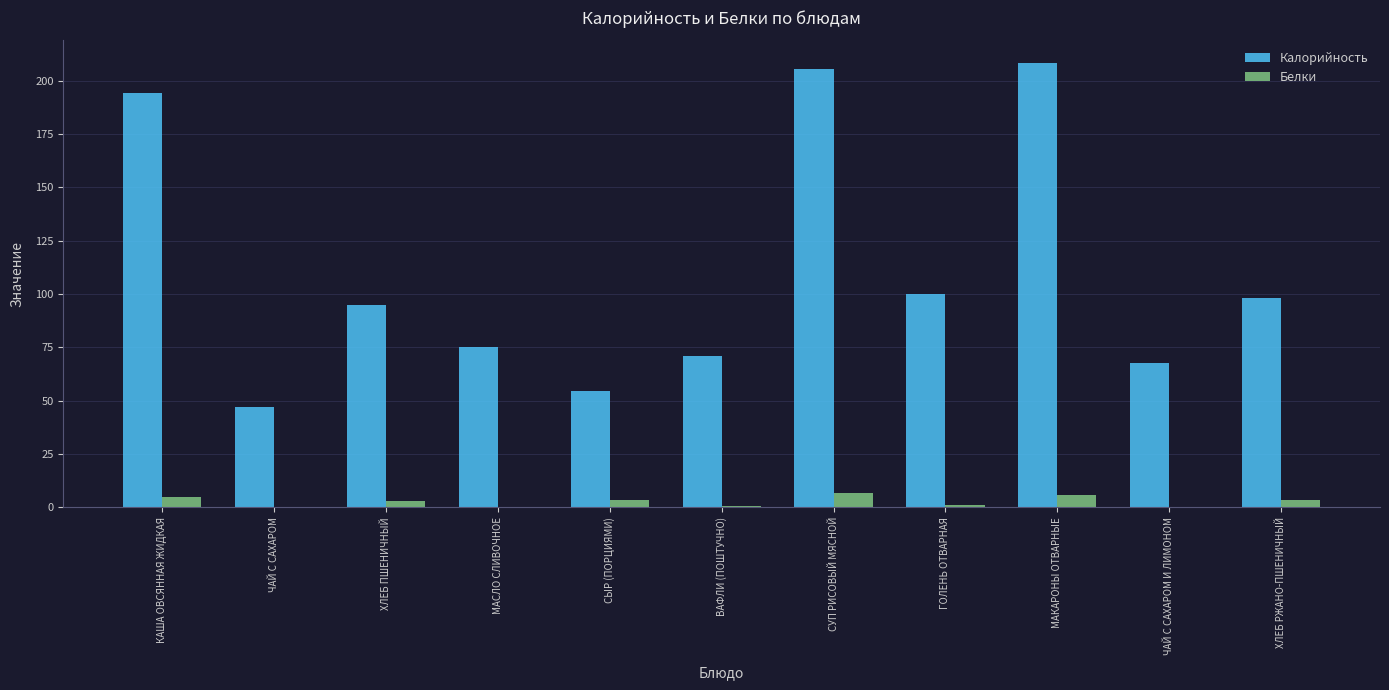

Does the chart contain stacked bars?

No